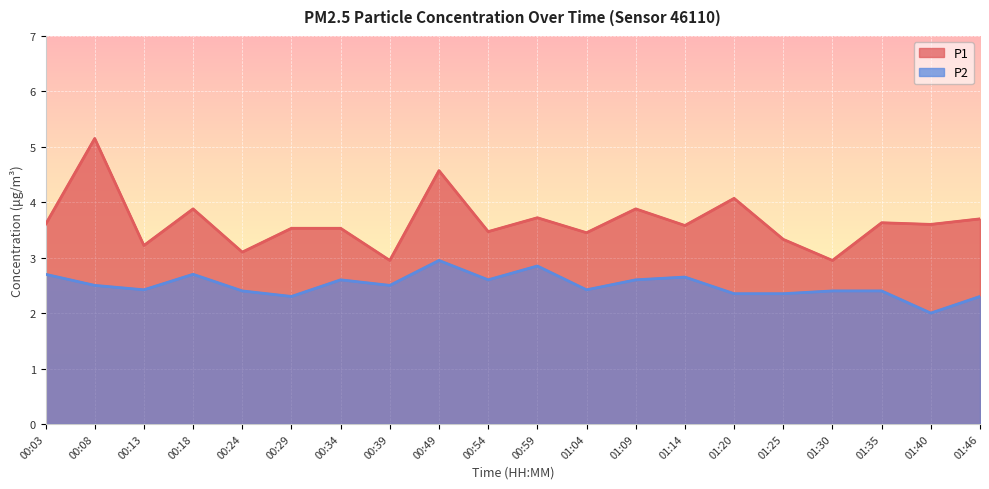

What is the total value across all series at 00:59?

6.6